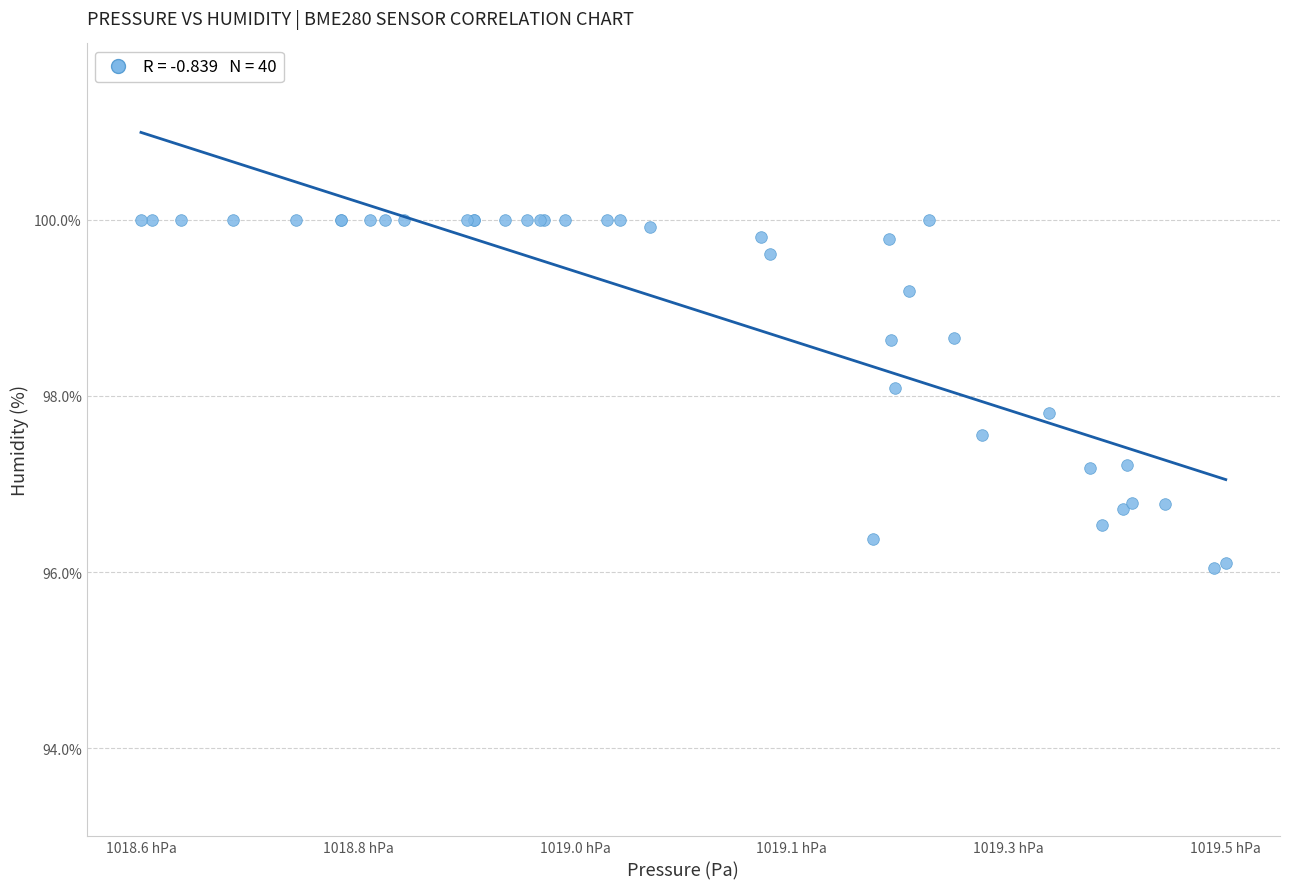

What Y value in the scatter plot is closest to 98?

98.1